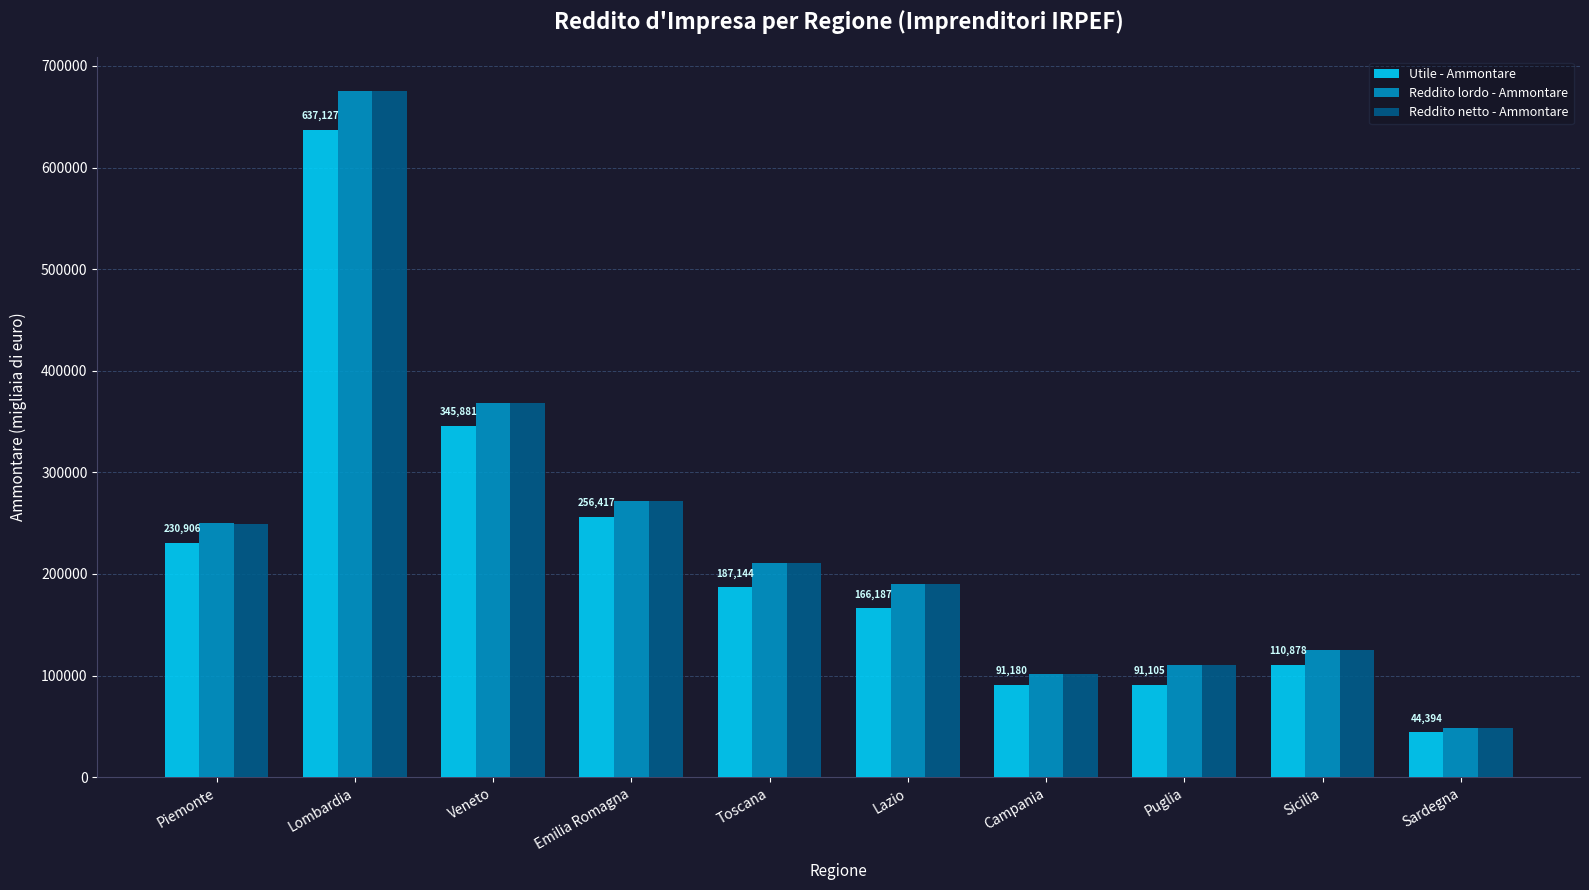

True or false: Utile - Ammontare has a value of 91105 at Puglia.

True